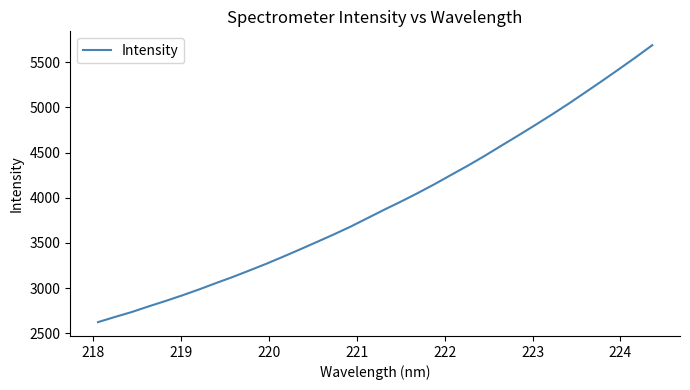

What is the difference between the maximum and minimum values?

3065.9